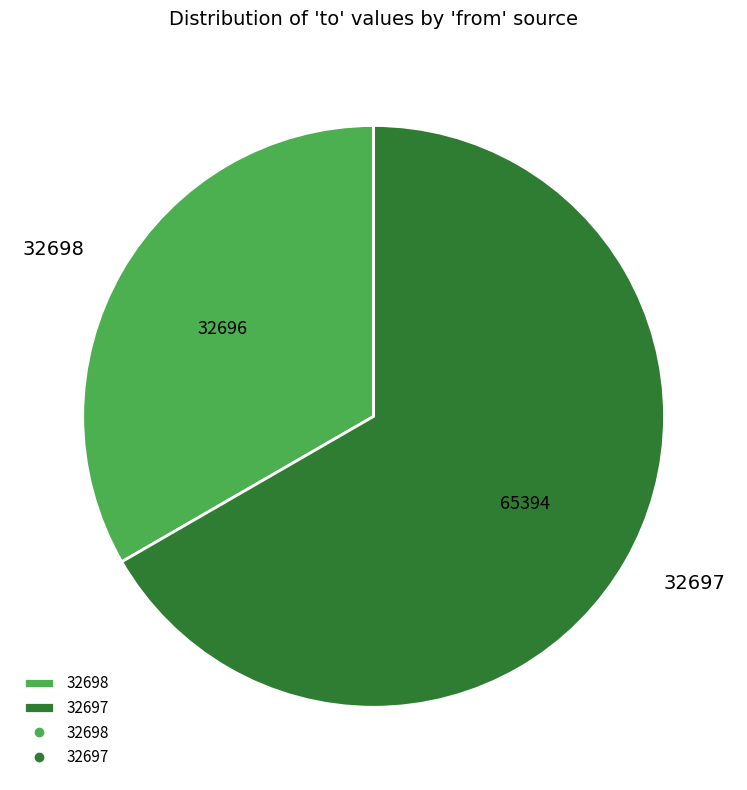

Which slice is the smallest?

32698